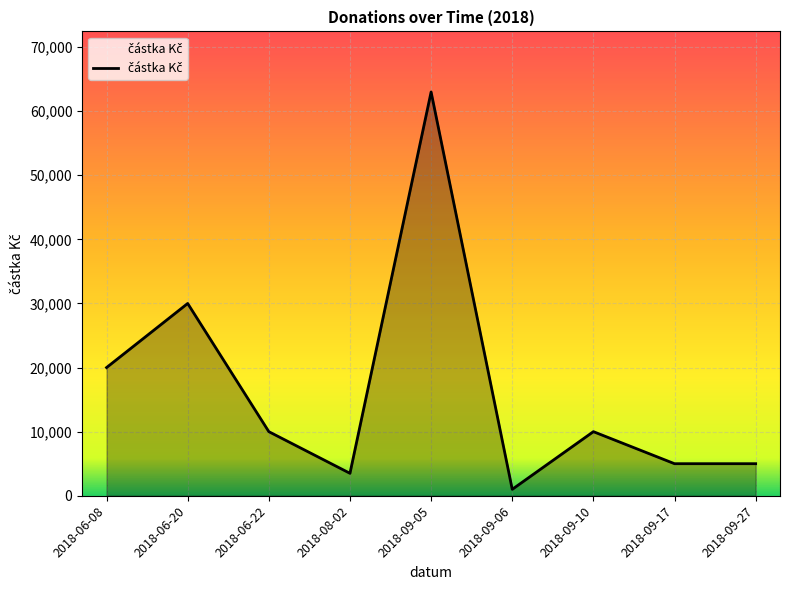

What is the ratio of the value at 2018-09-10 to the value at 2018-09-27?

2.0